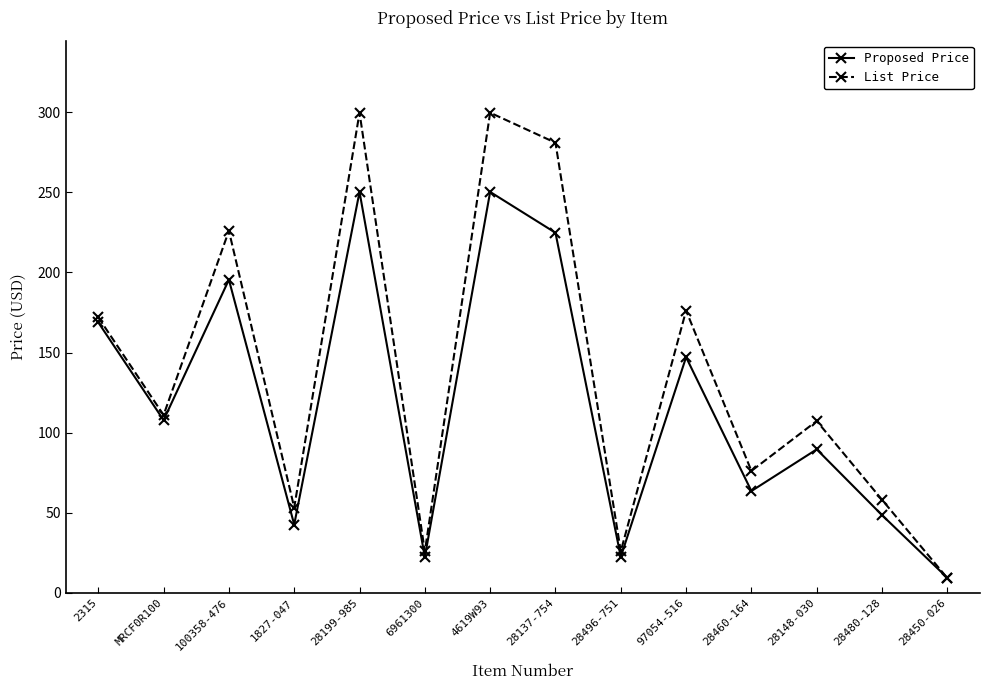

After their last crossing, which series has the higher values: List Price or Proposed Price?

Proposed Price